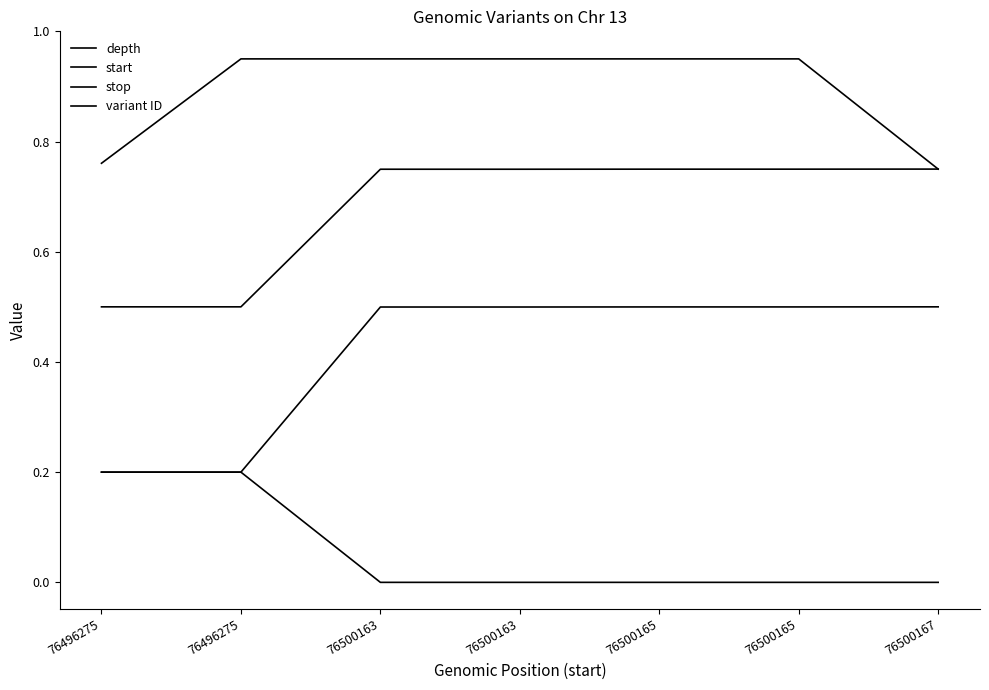

True or false: stop and start intersect in this chart.

False